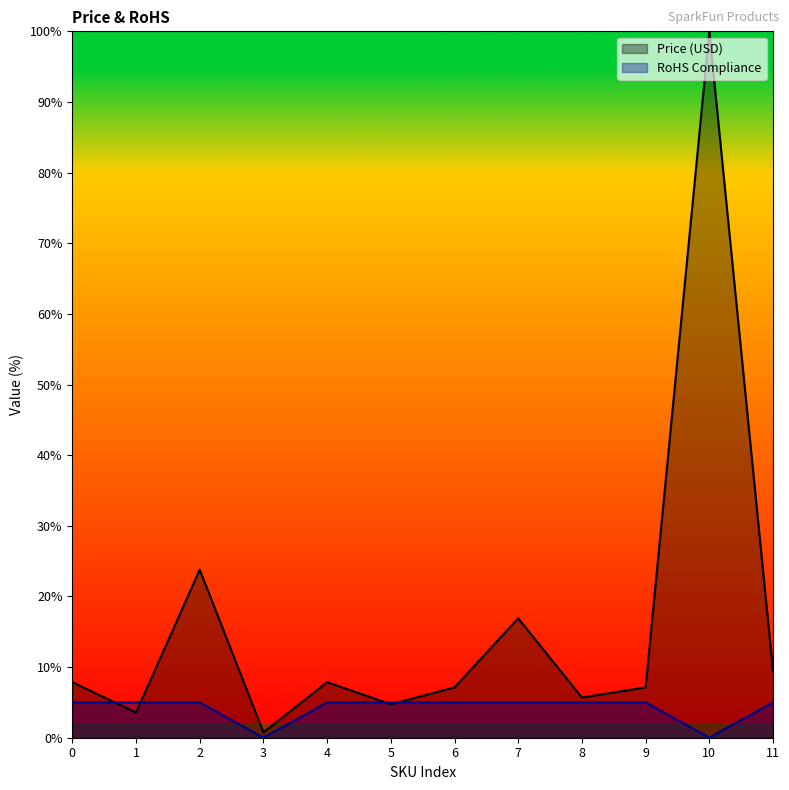

What is the sum of all Price (USD) values?

194.9